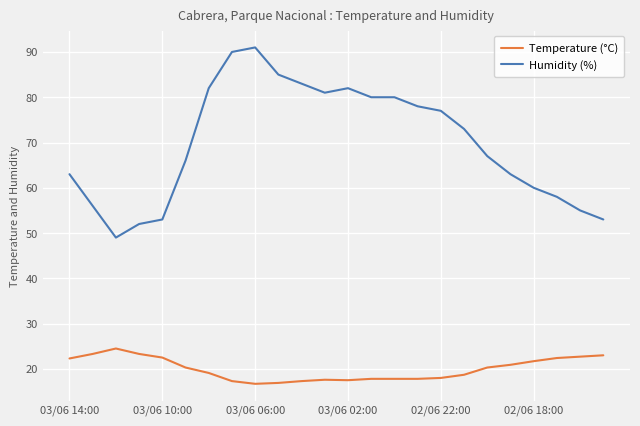

What is the value of the Humidity (%) point at the 4th from the left?

52.0